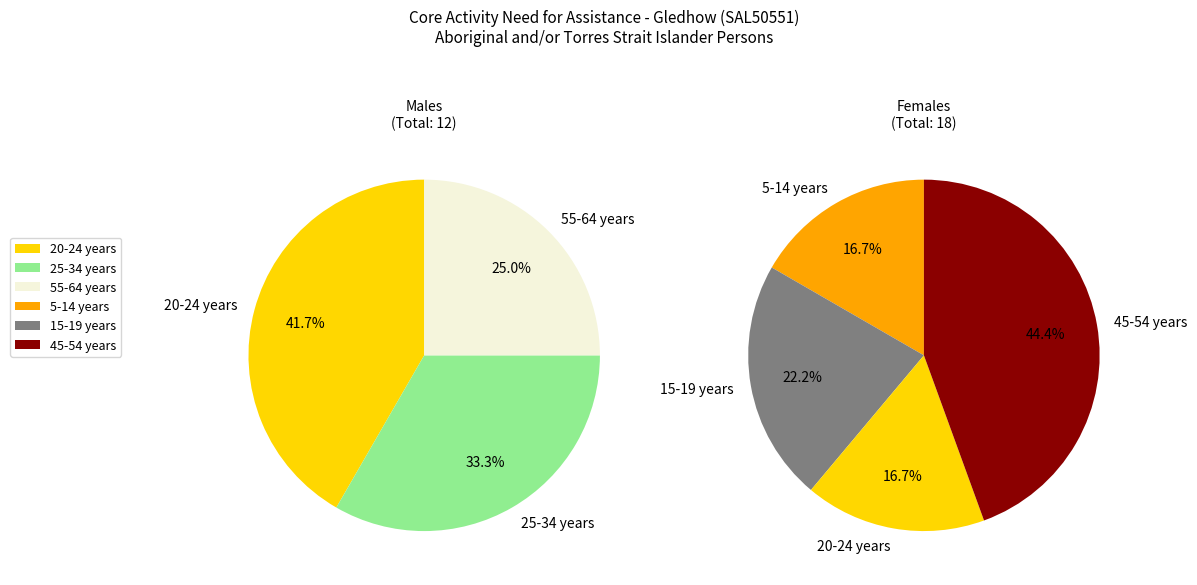

Is there a majority slice in this chart?

No